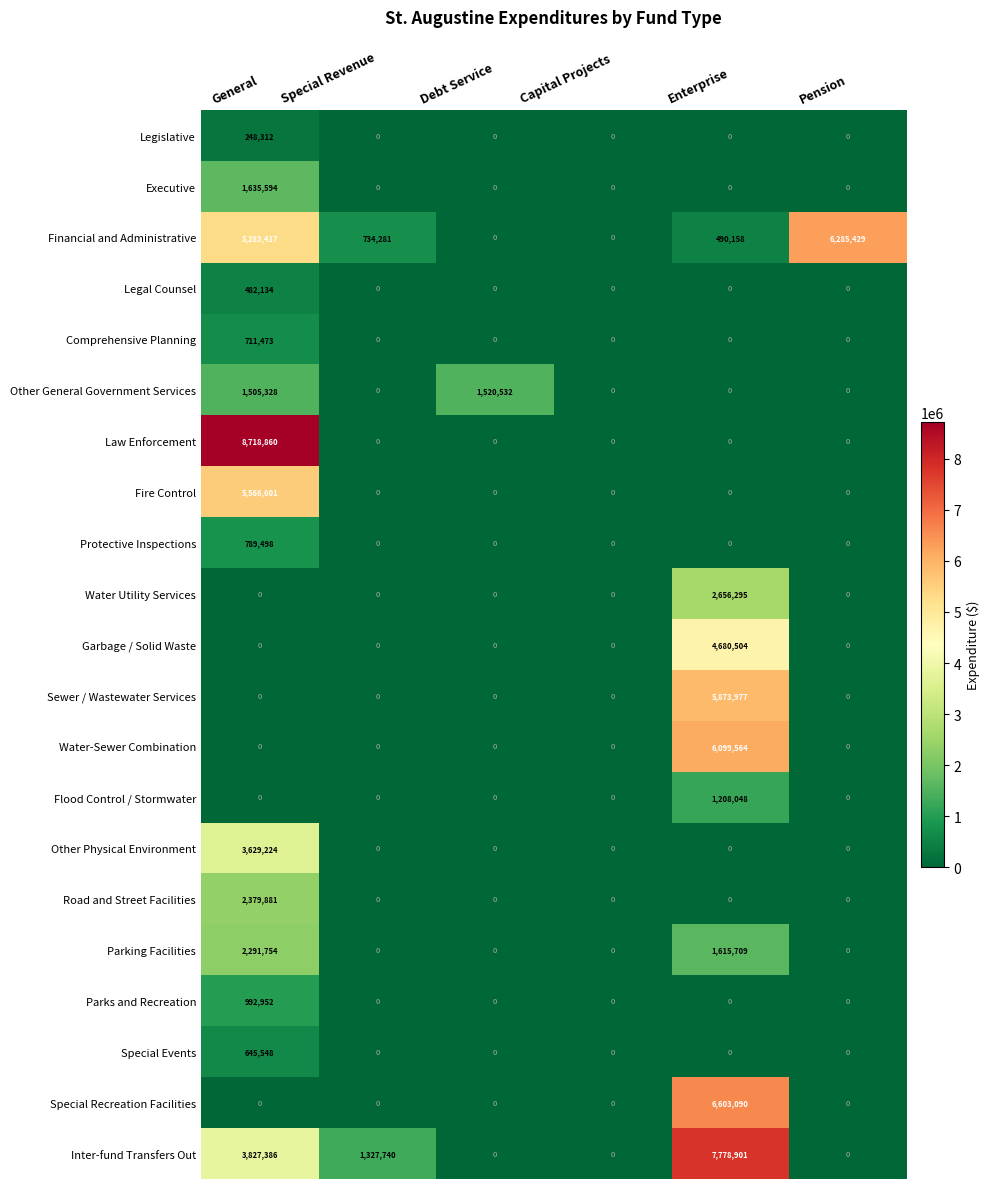

Is it true that Fire Control equals 0 at Debt Service?

True